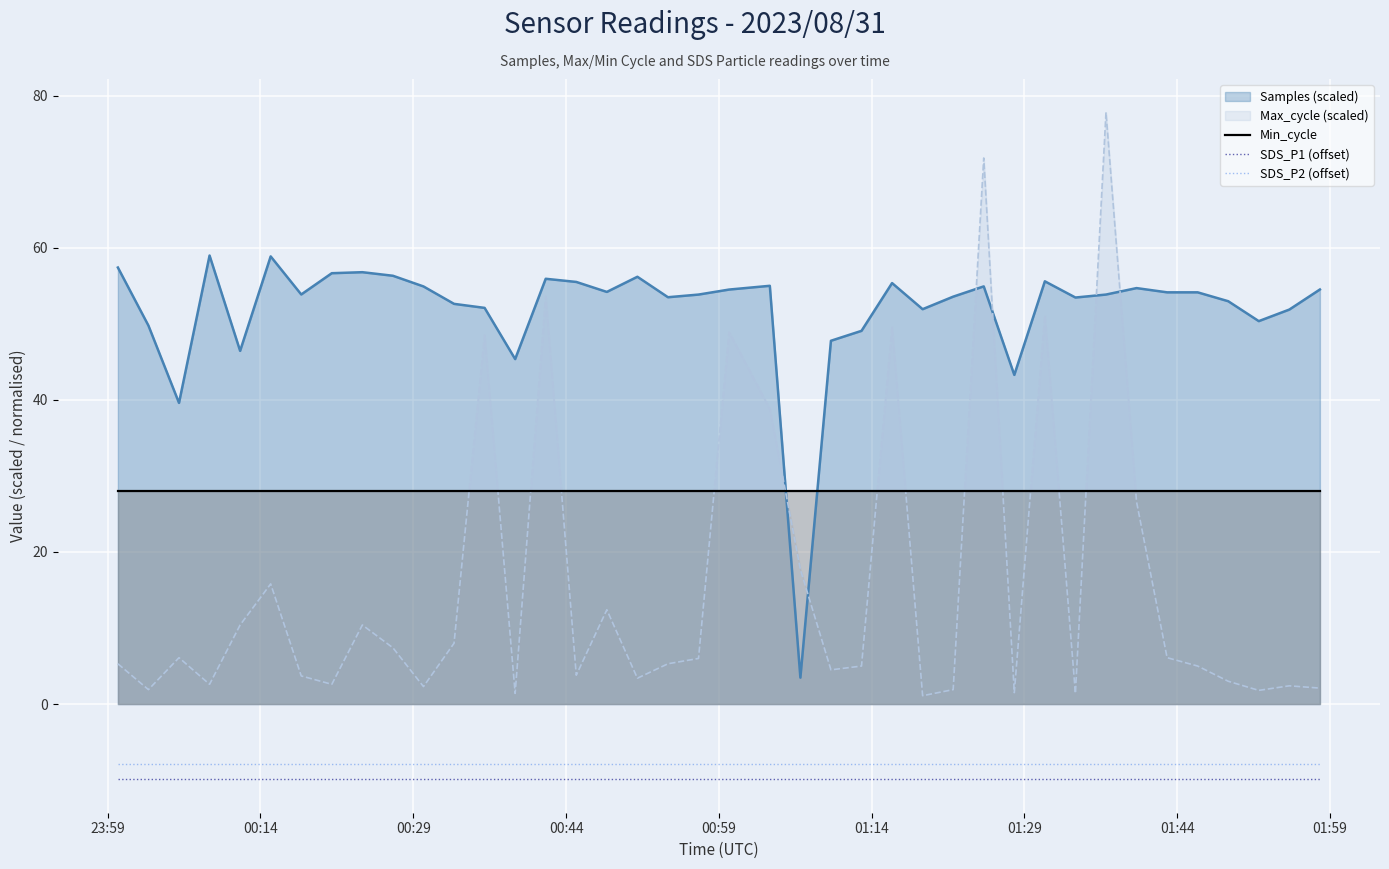

What is the minimum value shown in the chart?

-9.9